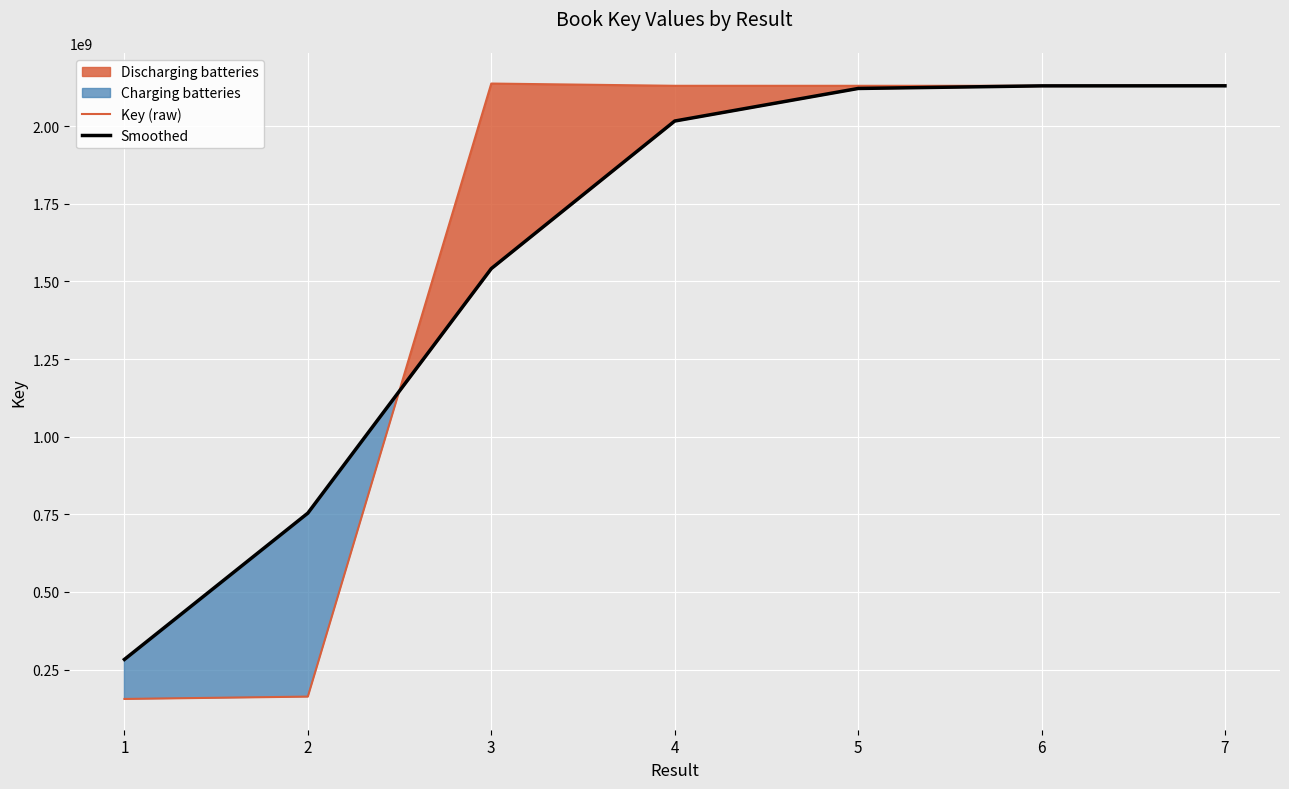

Is it true that Key (raw) equals 40918625.6 at 2?

False